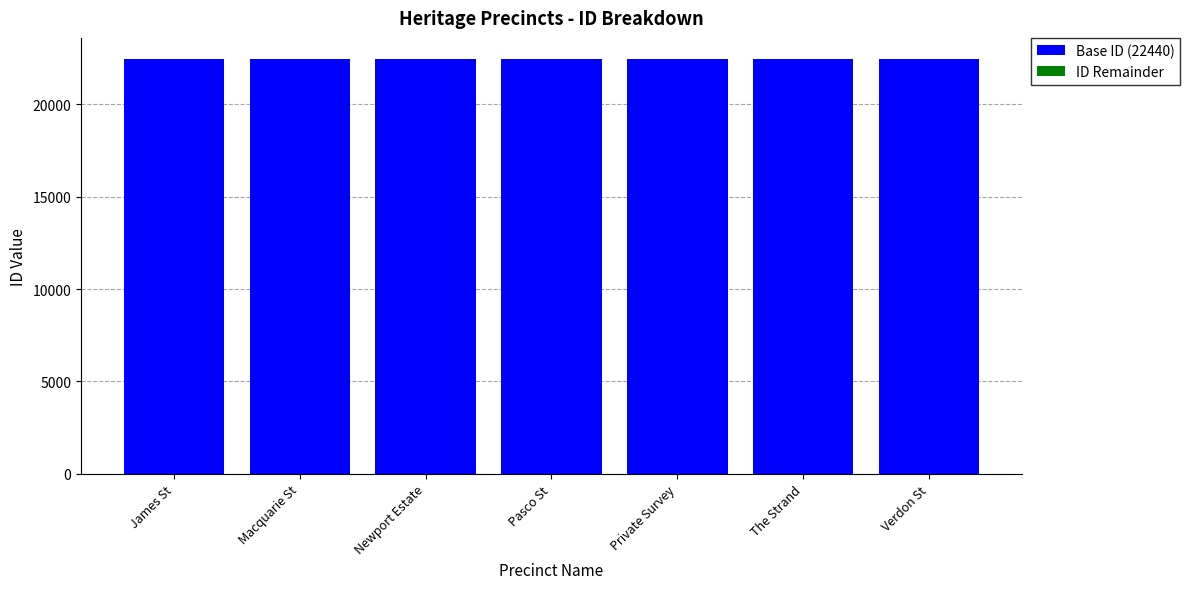

The value of Base ID (22440) at James St is 22440. True or false?

True